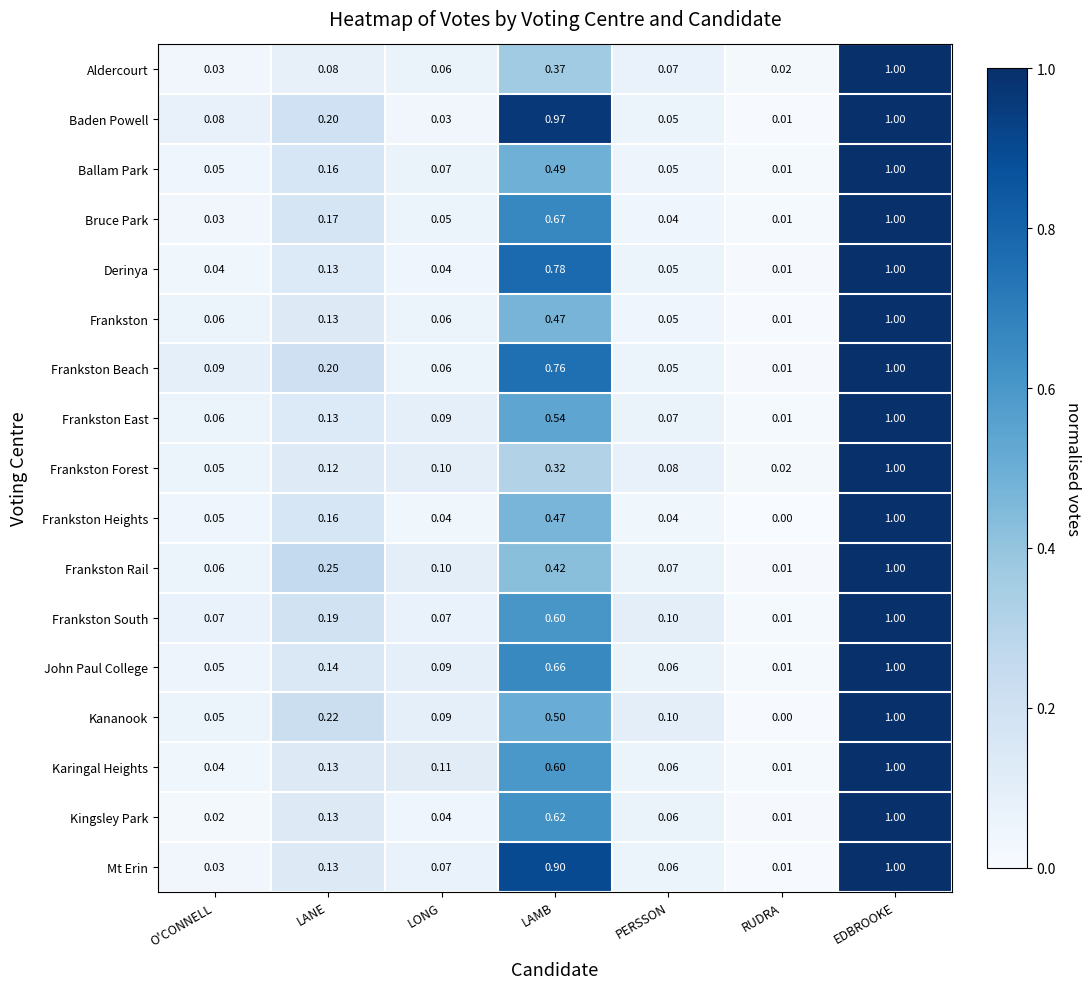

Is the value of John Paul College at EDBROOKE greater than the value of Bruce Park at LONG?

Yes